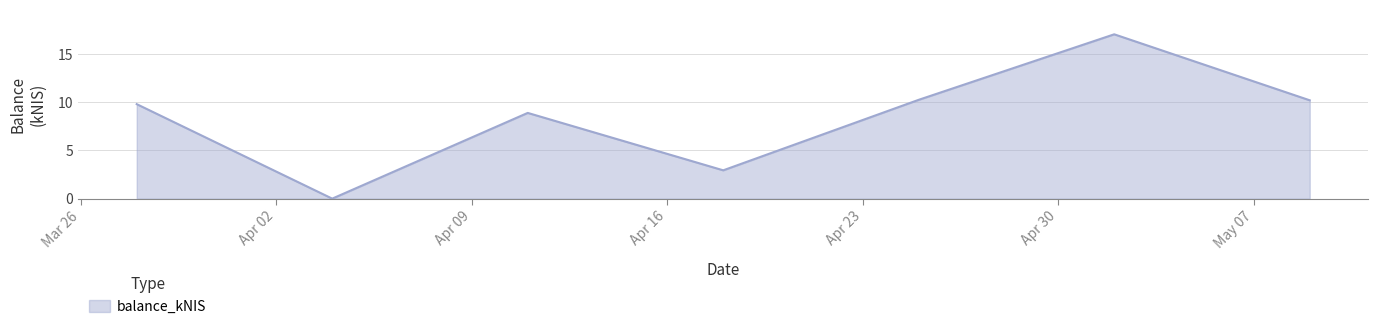

How many interior local valleys (lower than both neighbors) does the data have?

2